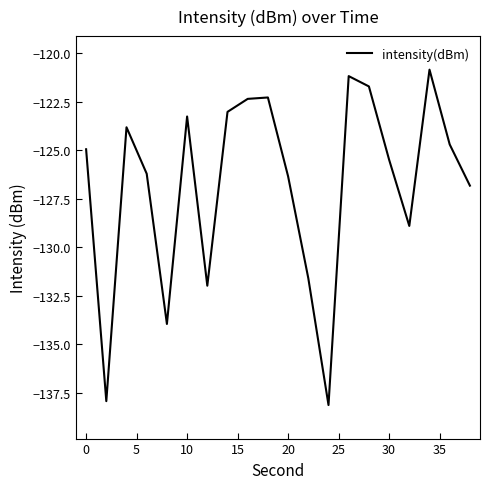

What is the difference between the maximum and minimum values?

17.3